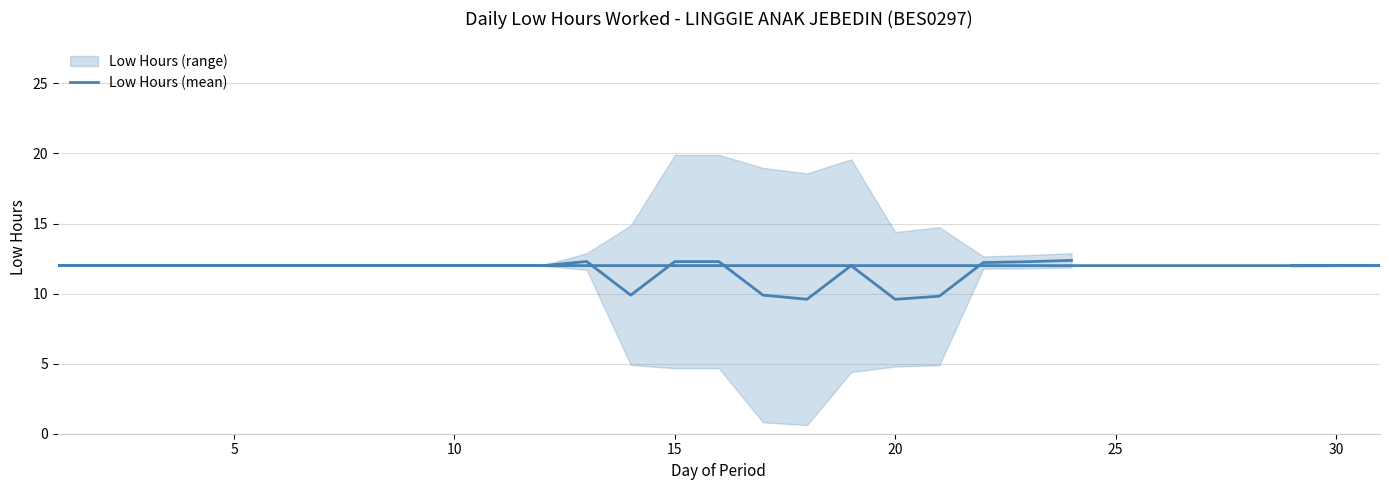

The value at 30 is 3.8. True or false?

False